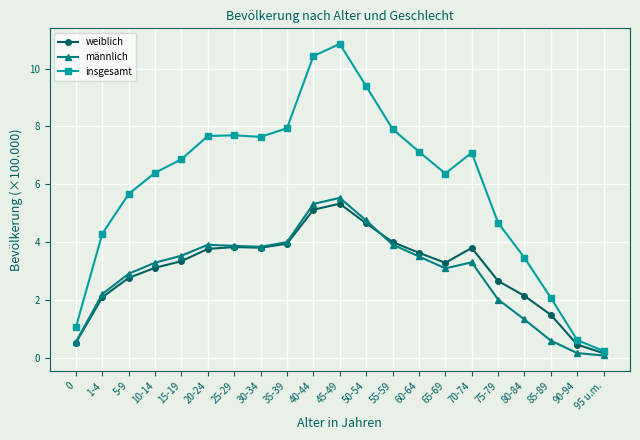

How many values in the insgesamt series exceed 6?

13